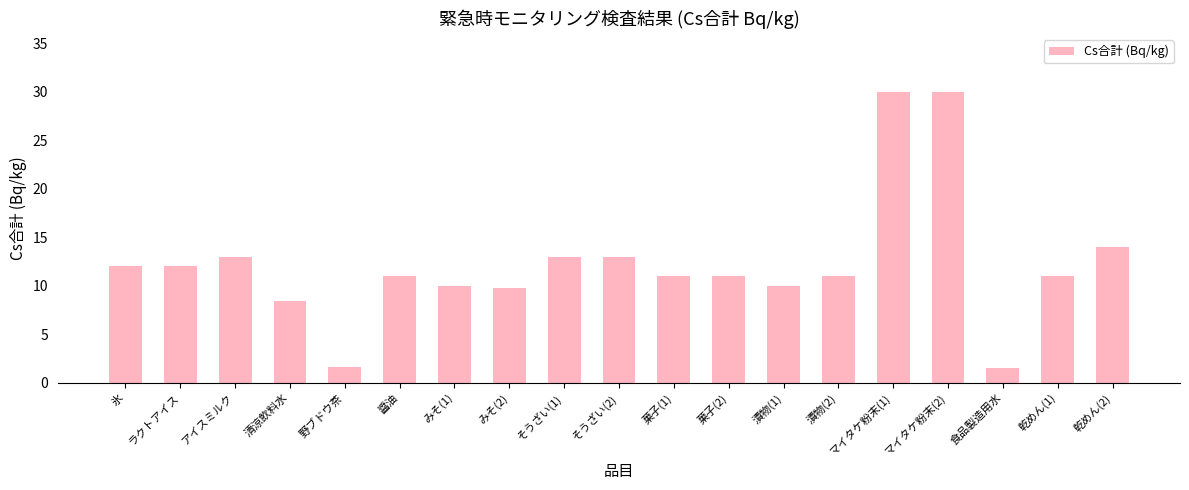

What is the maximum value shown in the chart?

30.0